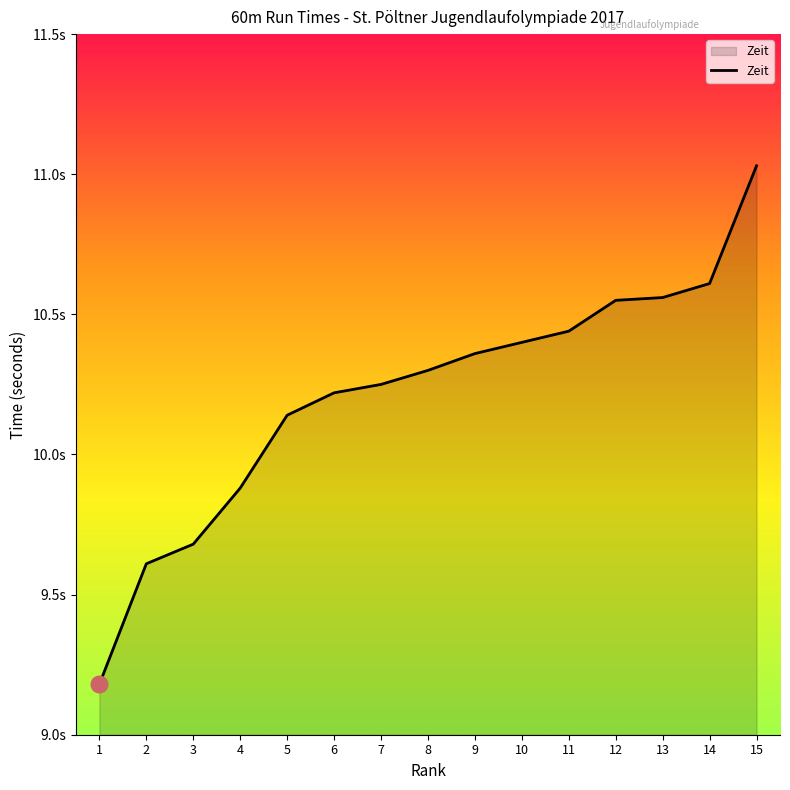

Does the chart display data point markers on the line(s)?

No